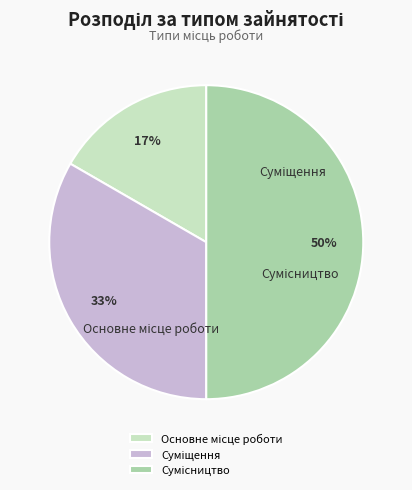

Is it true that Основне місце роботи is 6% of the pie?

False